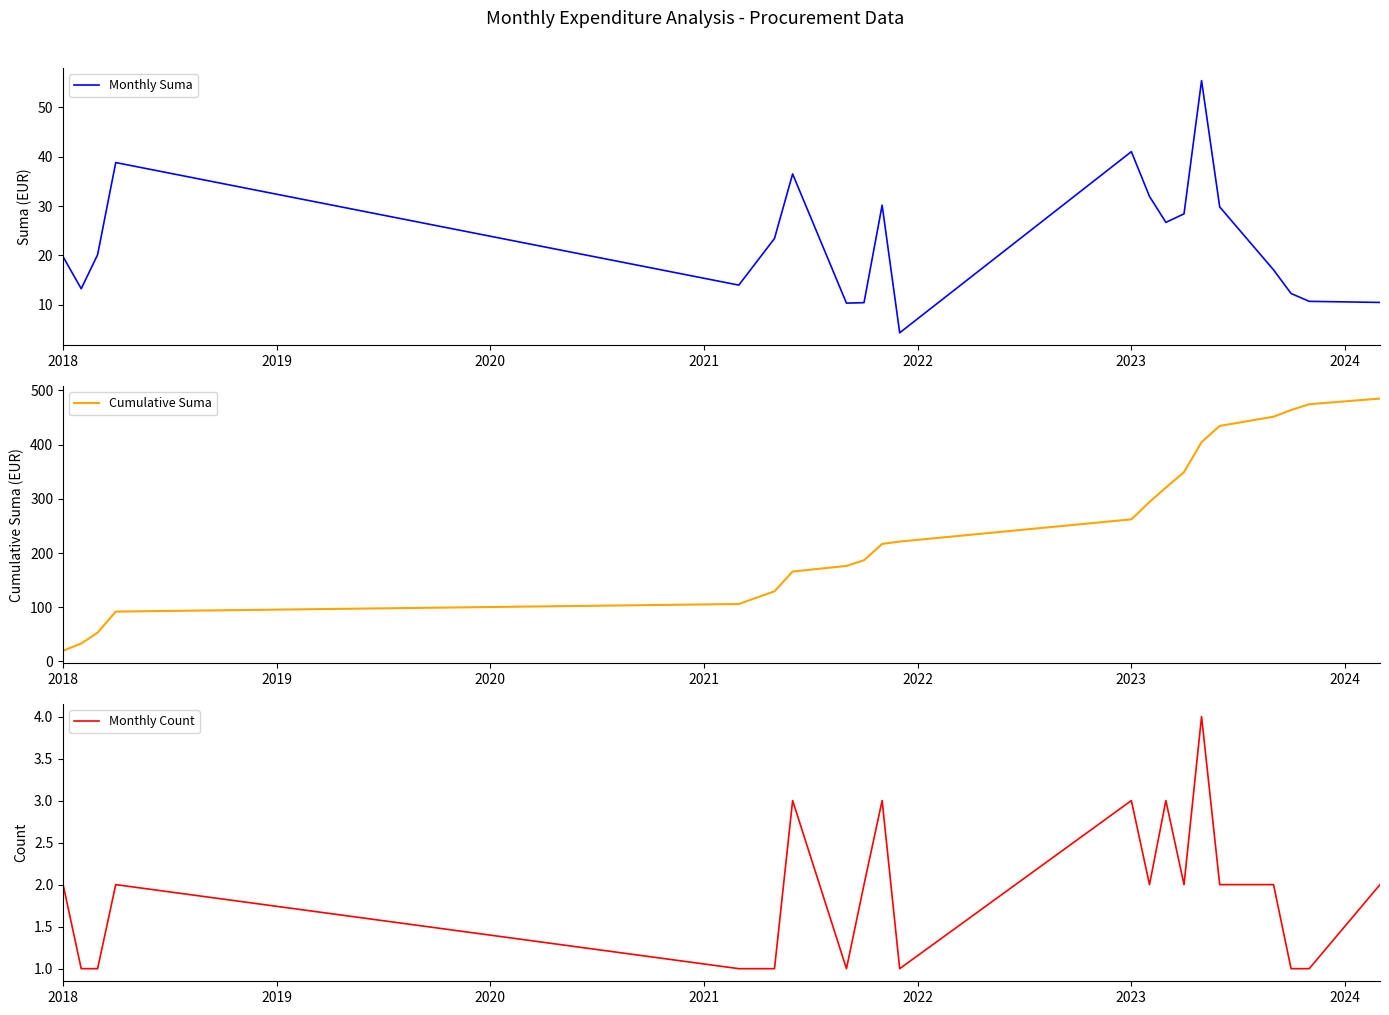

What is the difference between the maximum and minimum values in the Cumulative Suma series?

465.3